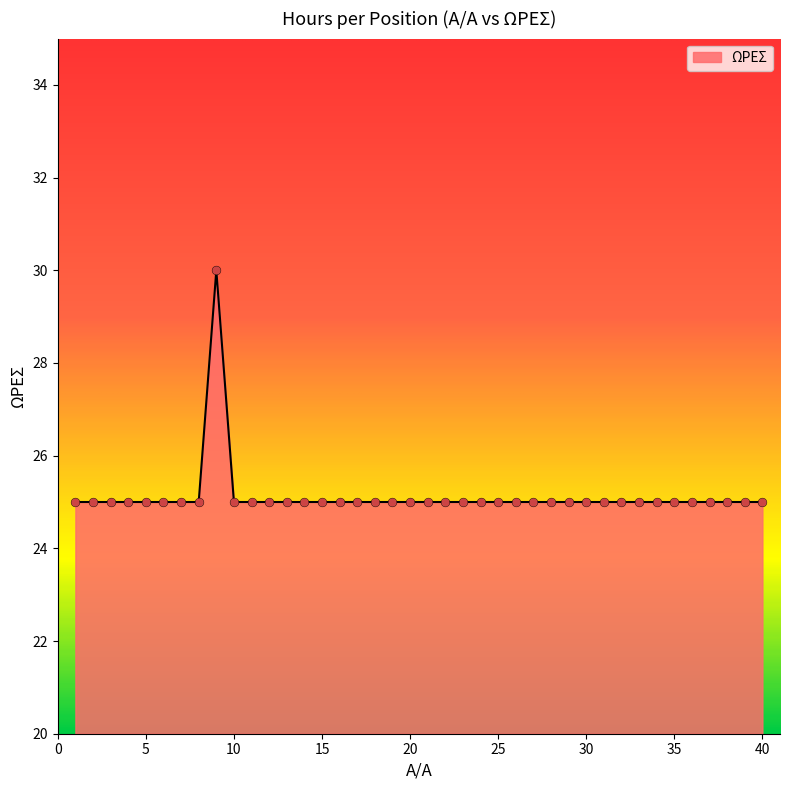

What is the greatest value displayed?

30